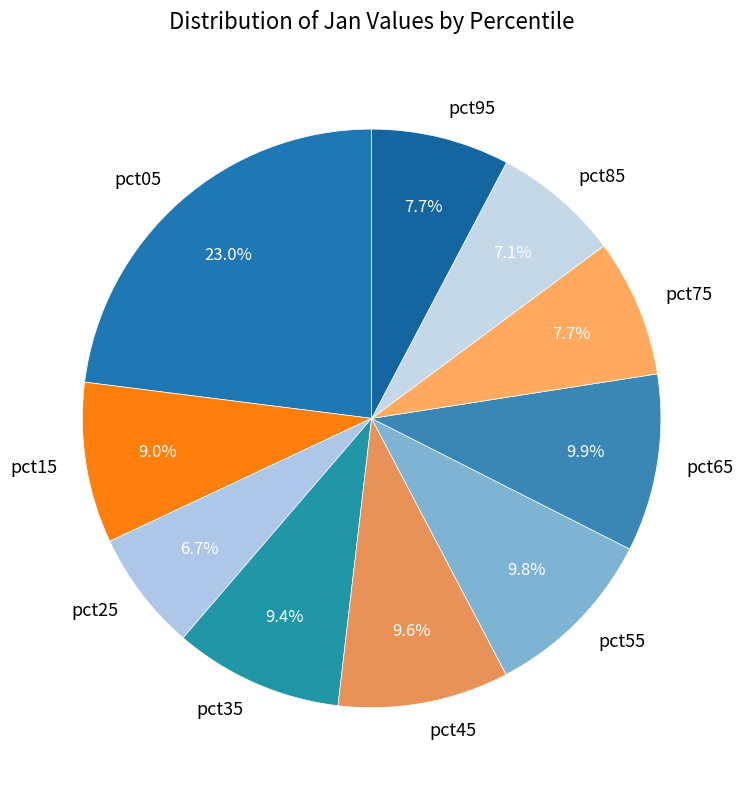

Is the sum of pct75 and pct45 greater than half?

No